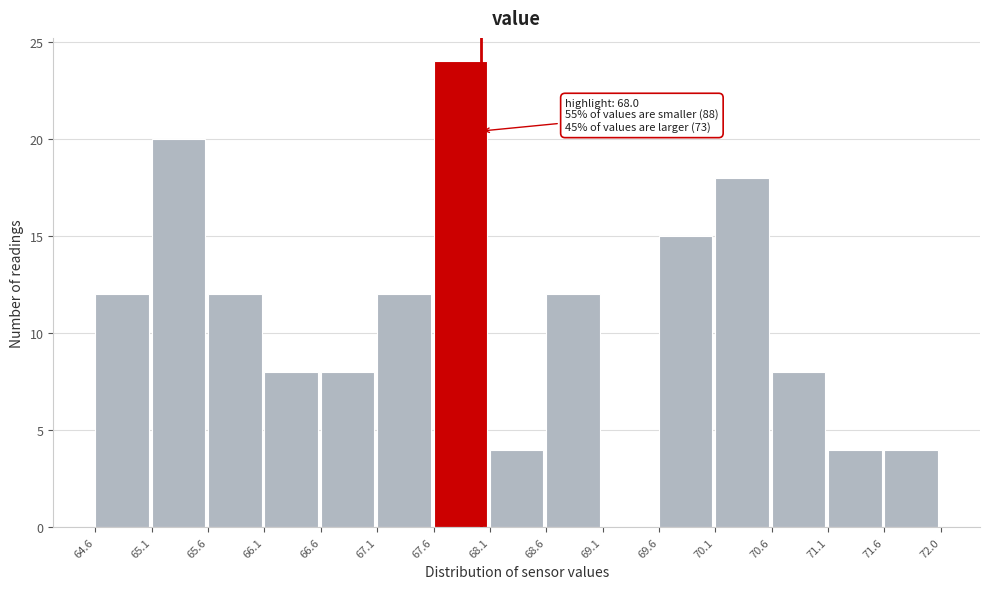

Which range on the x-axis has the tallest bar?

67.6 to 68.1